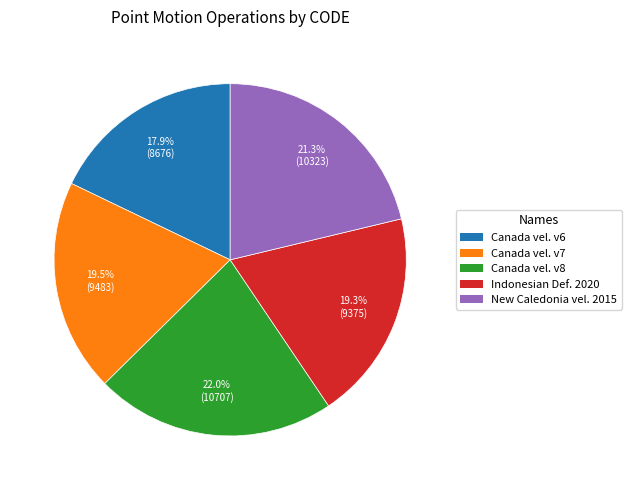

Count the number of slices in the pie.

5